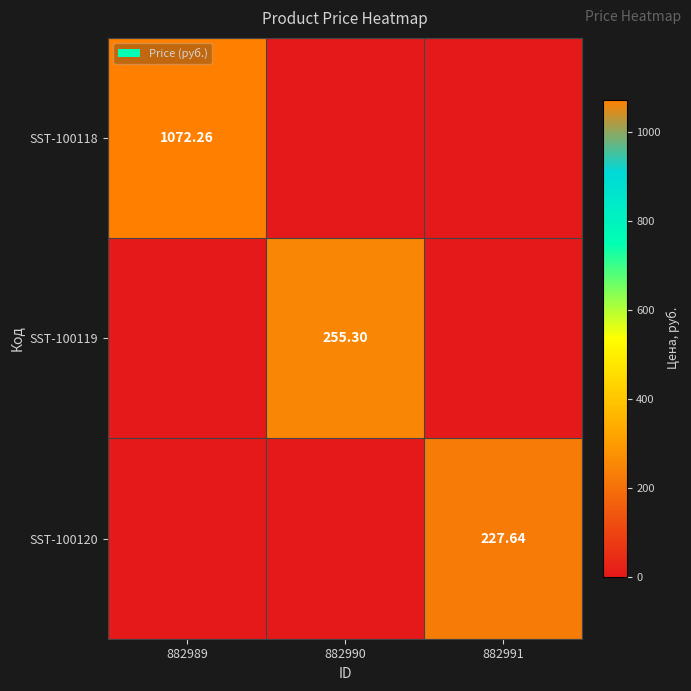

Is the value of SST-100118 at 882989 greater than the value of SST-100120 at 882991?

Yes